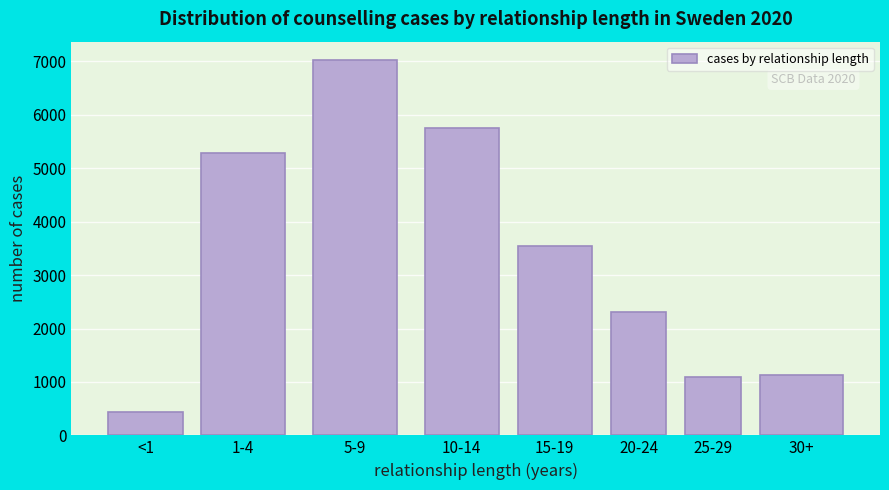

Reading right to left, extract all data points from this chart.

1139	1085	2301	3542	5758	7020	5283	446